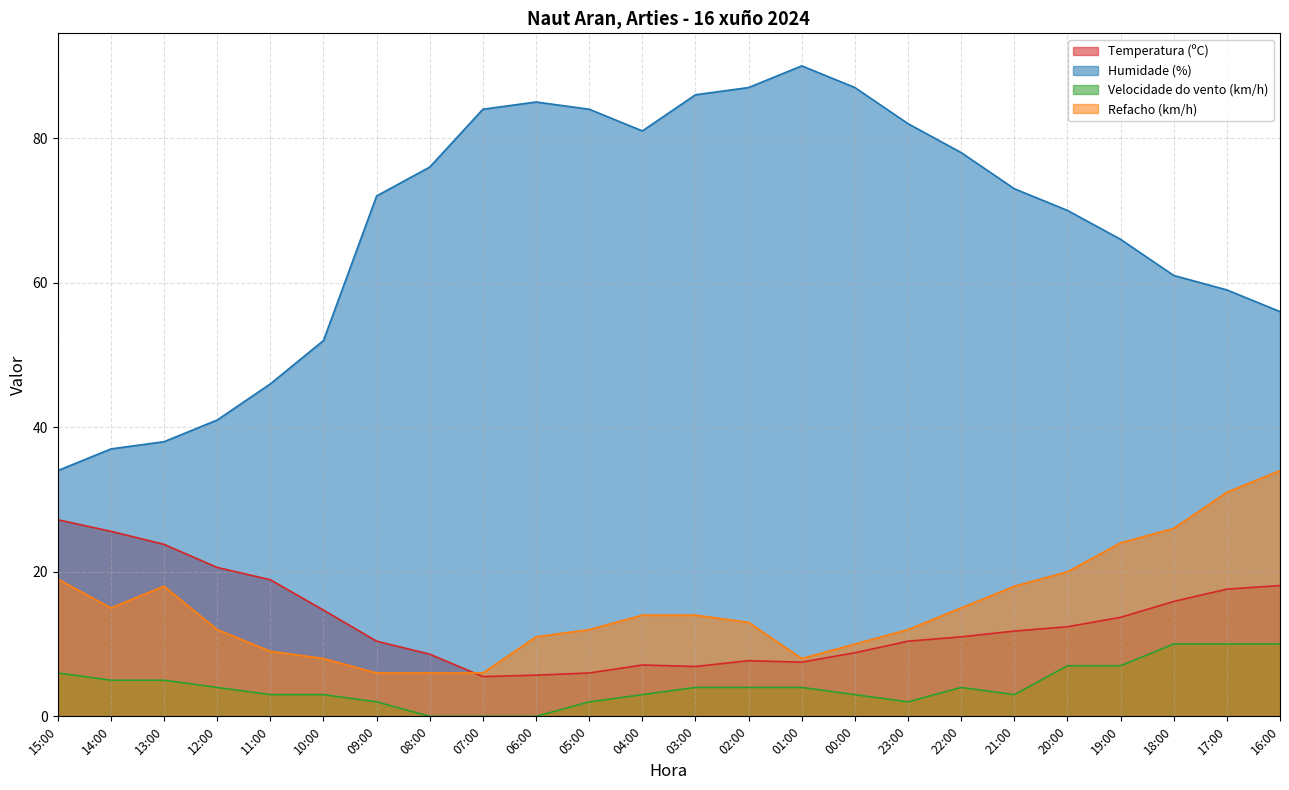

True or false: Temperatura (ºC) and Velocidade do vento (km/h) cross at least once.

False